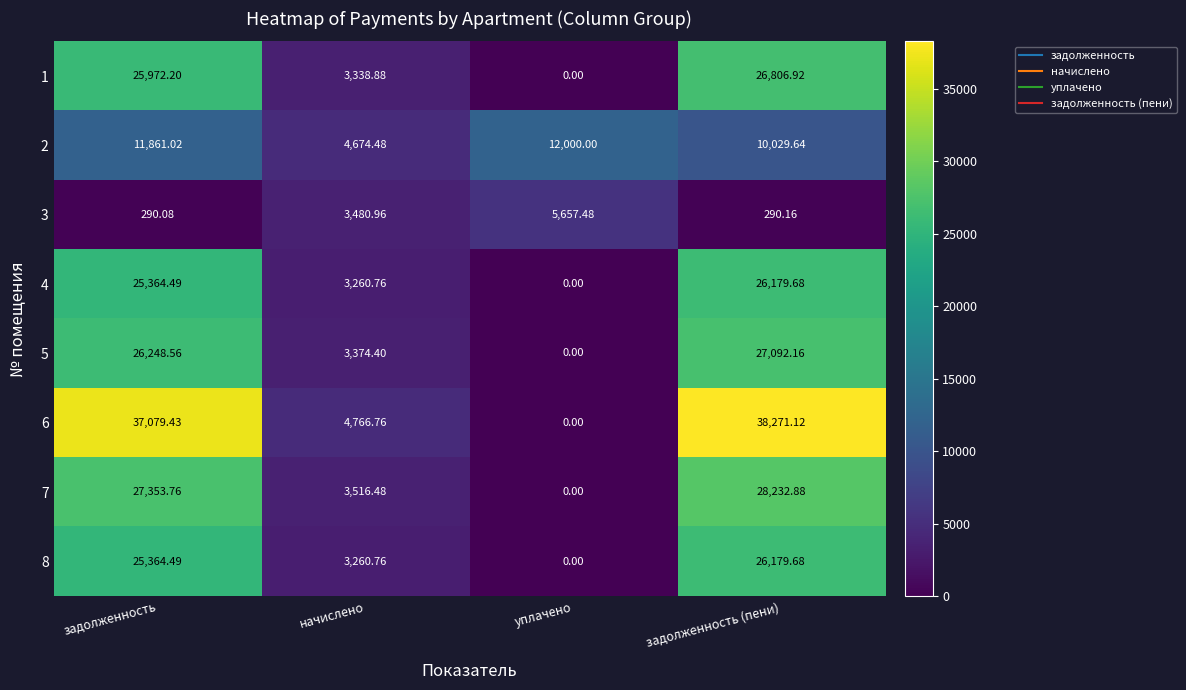

At which category does the chart reach its minimum across all series?

уплачено